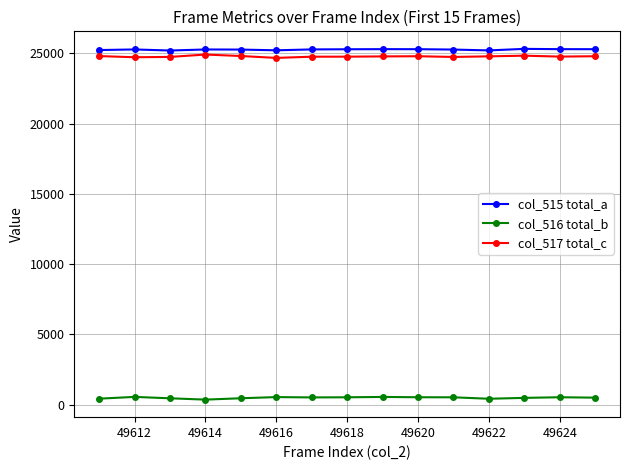

What is the maximum value shown in the chart?

25329